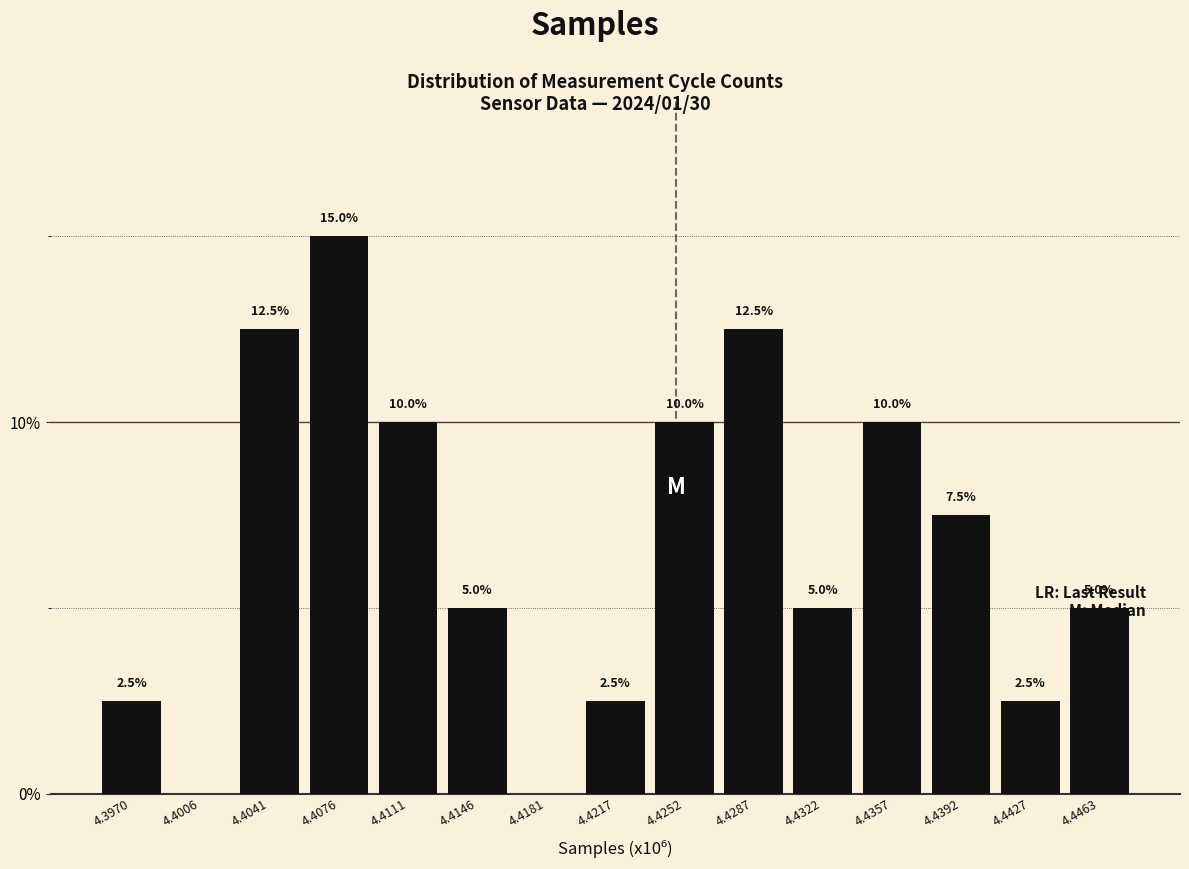

True or false: the data shows 3.0 at 4.4392.

False